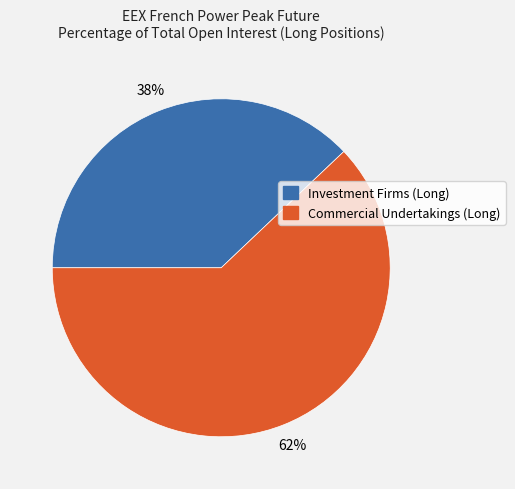

To the nearest percent, what is the difference between the largest and smallest slice percentages?

24%